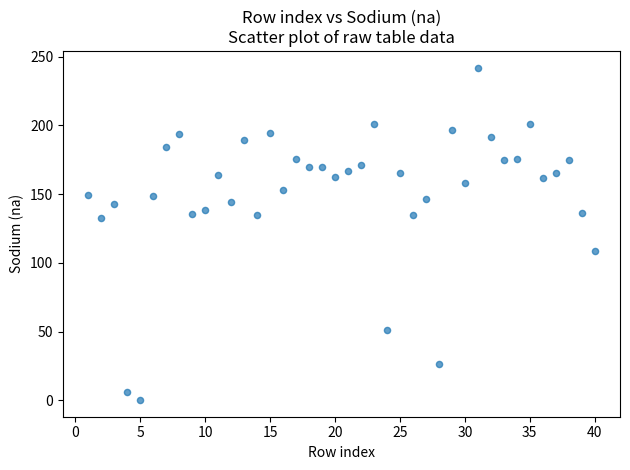

What is the range of Y values (max minus min)?

241.9